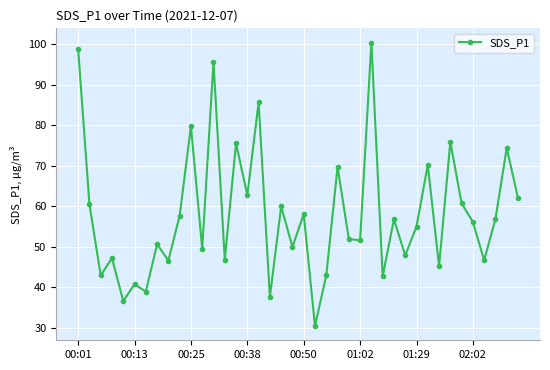

What is the difference between the second highest and second lowest values?

62.1